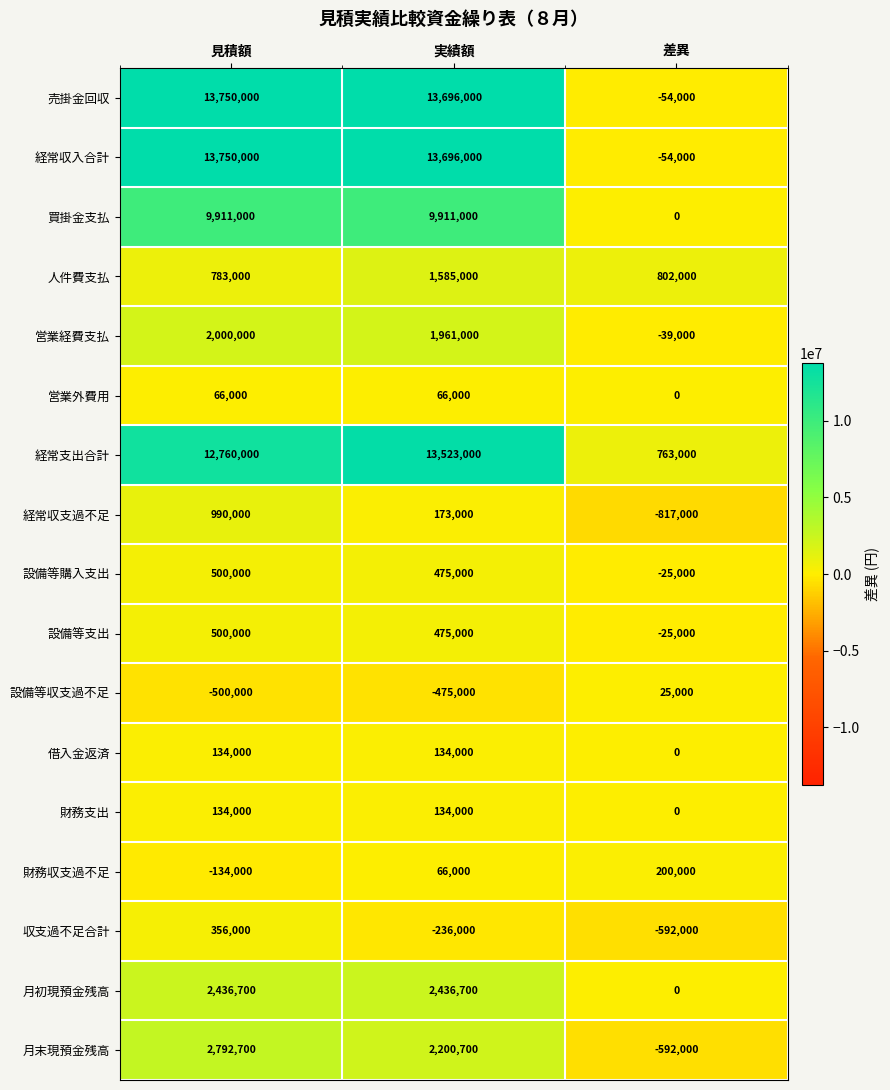

At which label is 設備等支出 closest to 237500?

実績額